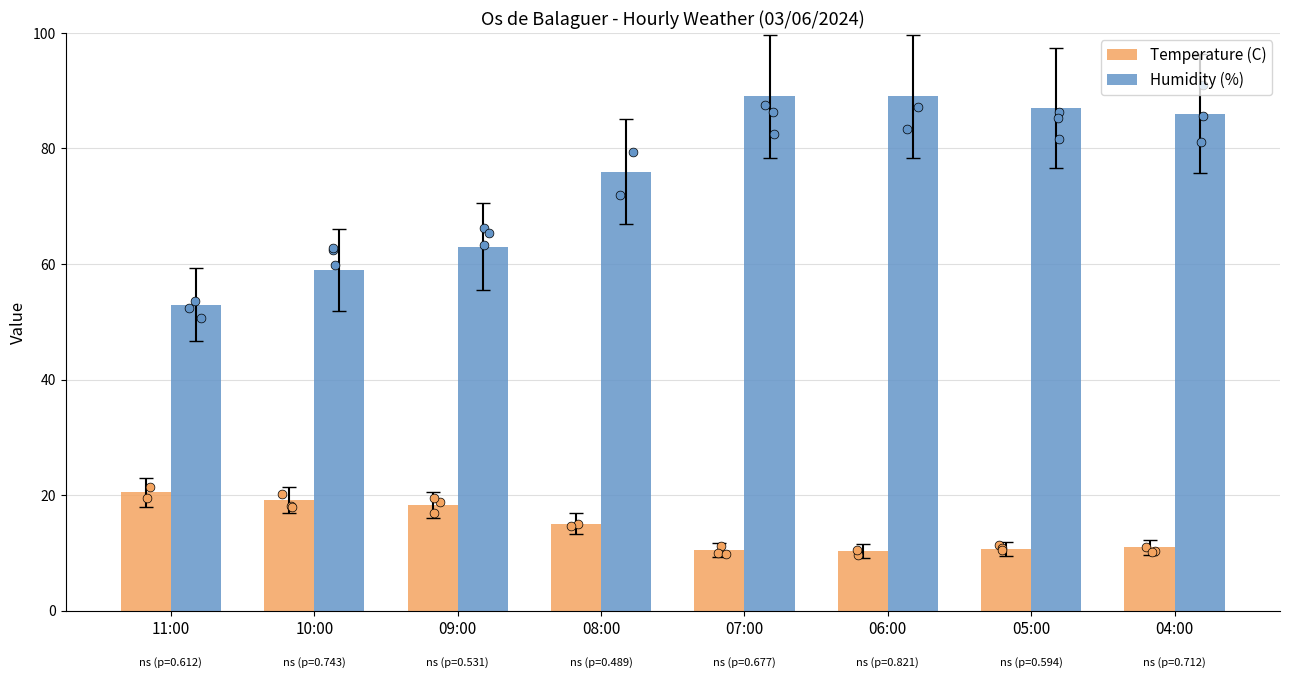

Which series has the largest total across all categories?

Humidity (%)